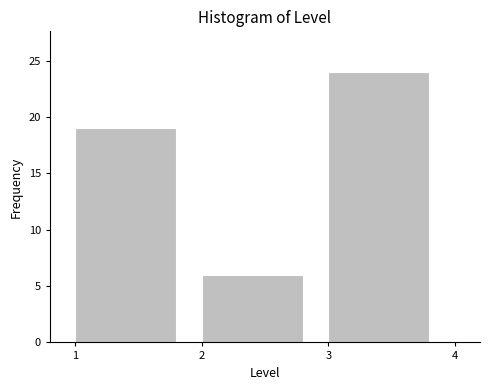

Reading left to right, list every bar in this chart as the range it spans on the x-axis followed by its height. The values are not printed on the chart, so give them approximately, as read against the axis.

1 to 2: 19
2 to 3: 6
3 to 4: 24